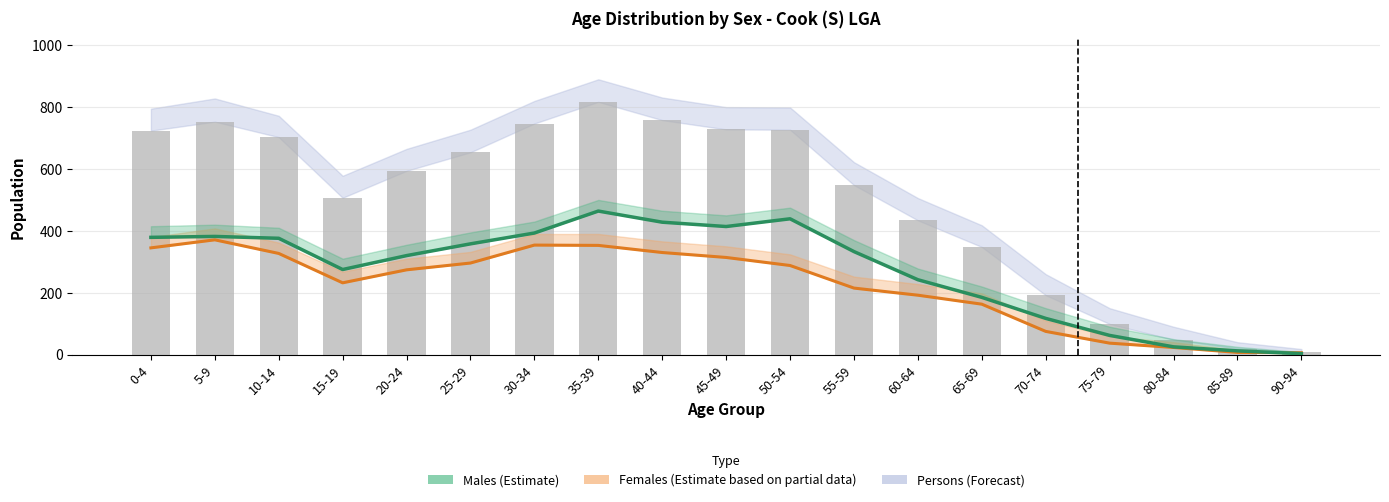

Reading left to right, list all the values displayed in this chart.

Females: 0-4=345	5-9=371	10-14=327	15-19=232	20-24=274	25-29=296	30-34=354	35-39=353	40-44=330	45-49=314	50-54=288	55-59=215	60-64=192	65-69=163	70-74=75	75-79=37	80-84=23	85-89=7	90-94=6
Males: 0-4=379	5-9=382	10-14=376	15-19=275	20-24=320	25-29=358	30-34=393	35-39=464	40-44=428	45-49=414	50-54=439	55-59=333	60-64=242	65-69=185	70-74=117	75-79=62	80-84=25	85-89=12	90-94=3
Persons: 0-4=724	5-9=753	10-14=703	15-19=507	20-24=594	25-29=654	30-34=747	35-39=817	40-44=758	45-49=728	50-54=727	55-59=548	60-64=434	65-69=348	70-74=192	75-79=99	80-84=48	85-89=19	90-94=9